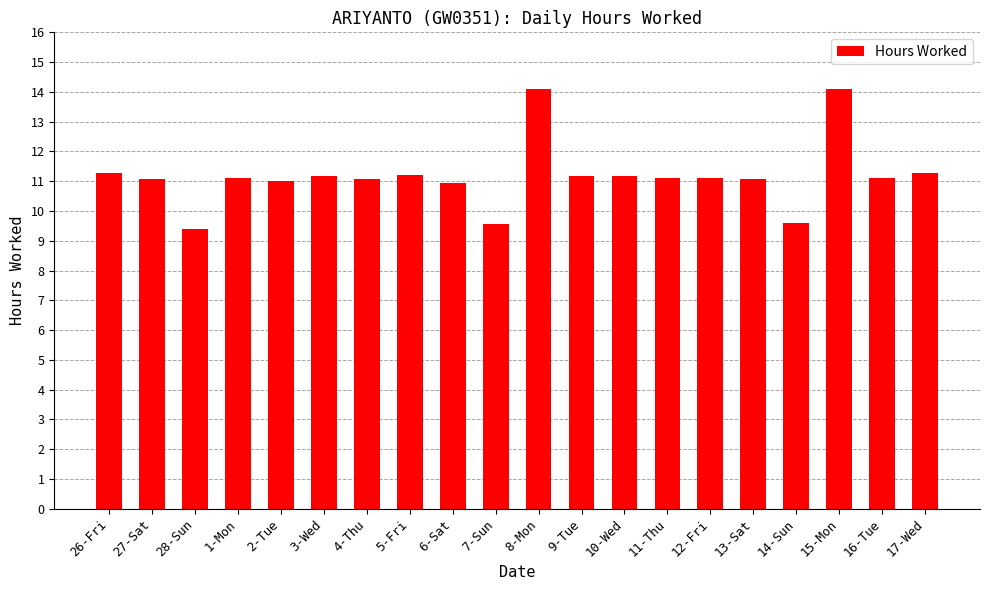

What is the greatest value displayed?

14.1